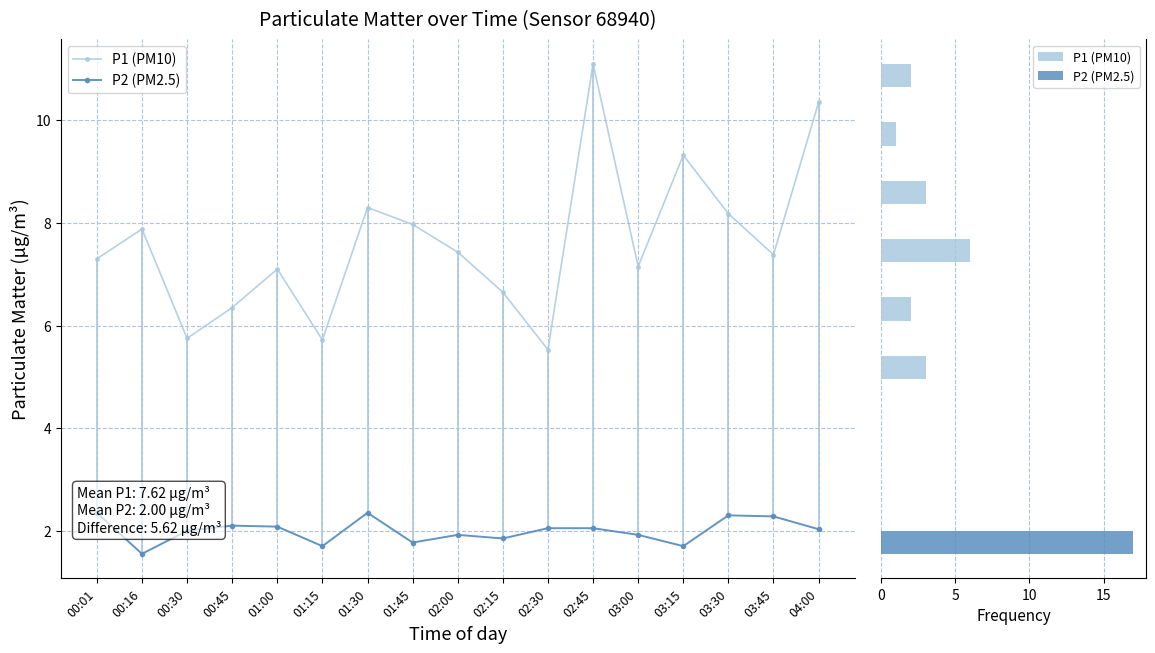

What value does the P1 (PM10) series have at 01:15?

6